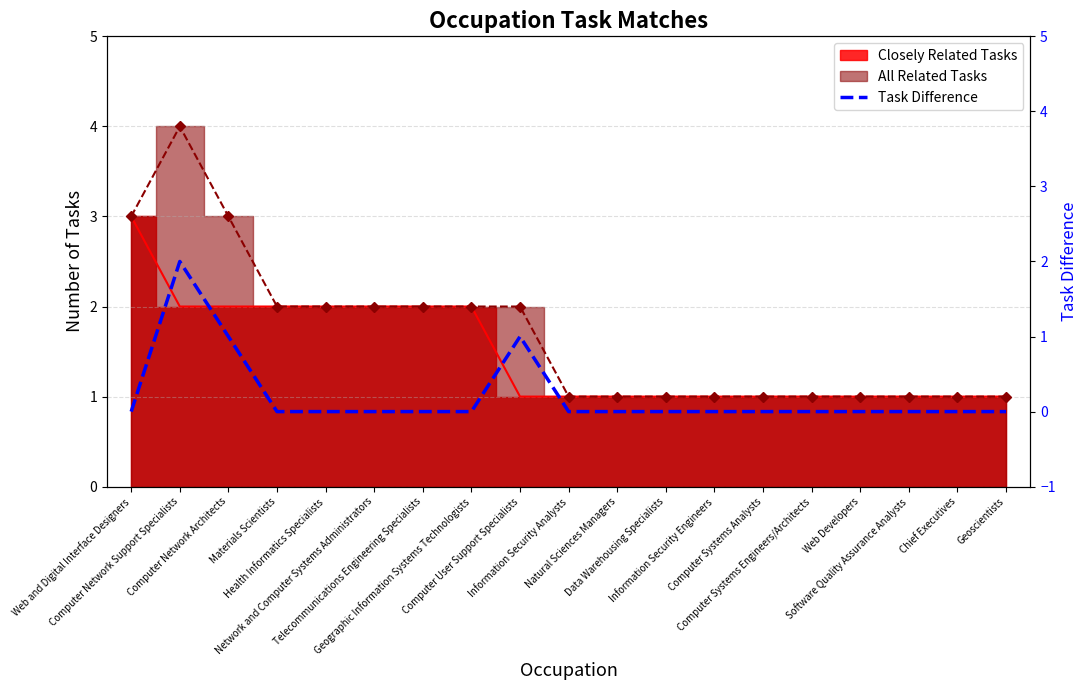

True or false: the data shows 3 at Computer Network Support Specialists.

False